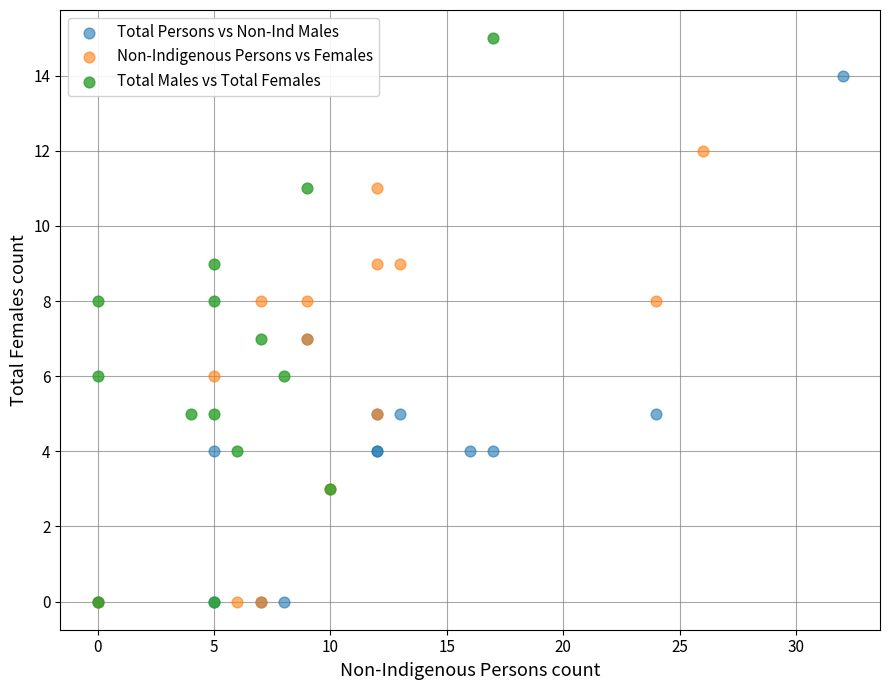

Which series contains the highest Y value?

Total Males vs Total Females